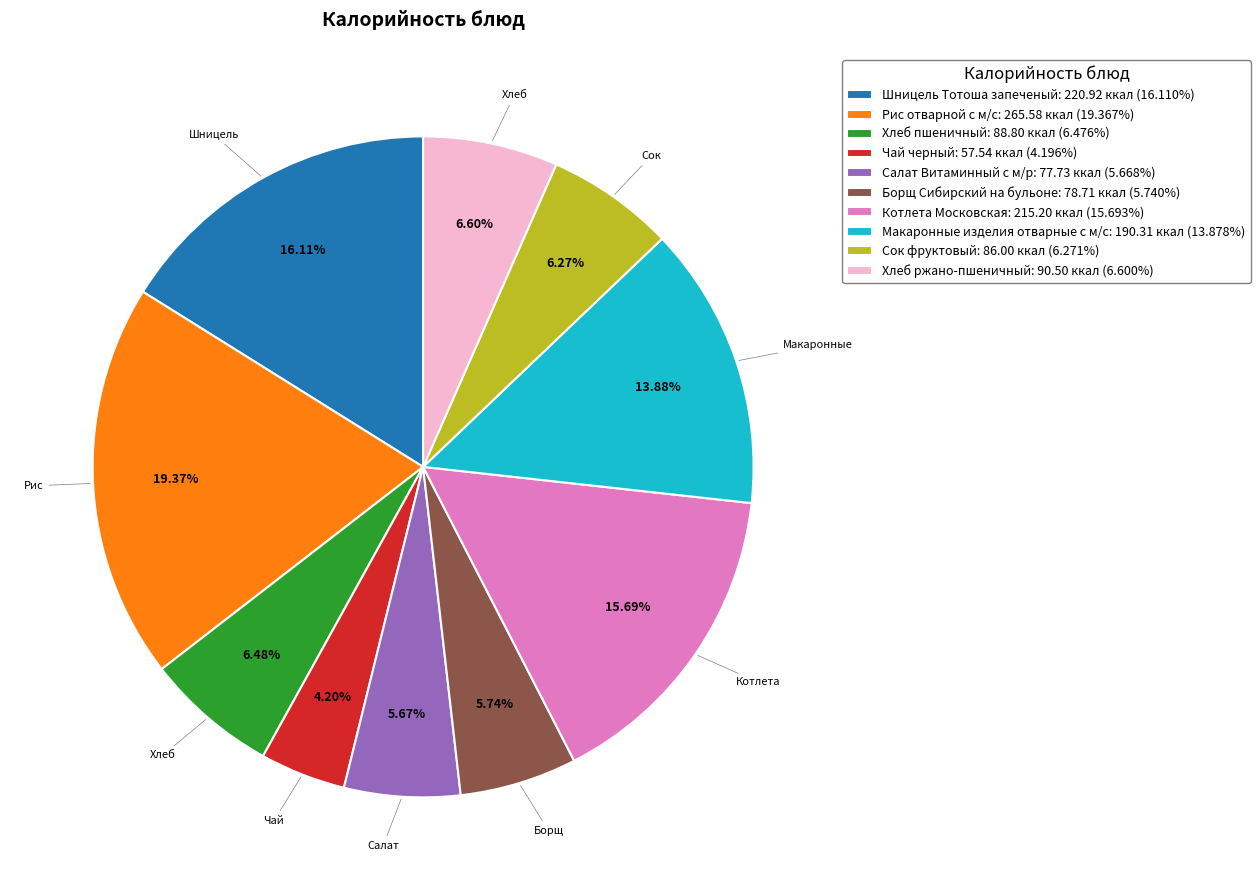

Which category has the smallest portion of the pie?

Чай черный